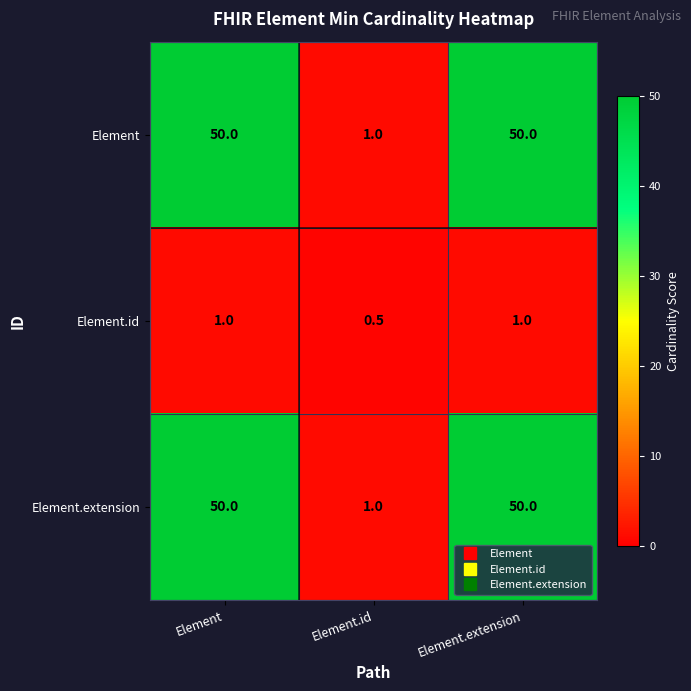

How many values in the Element series are below 50?

1